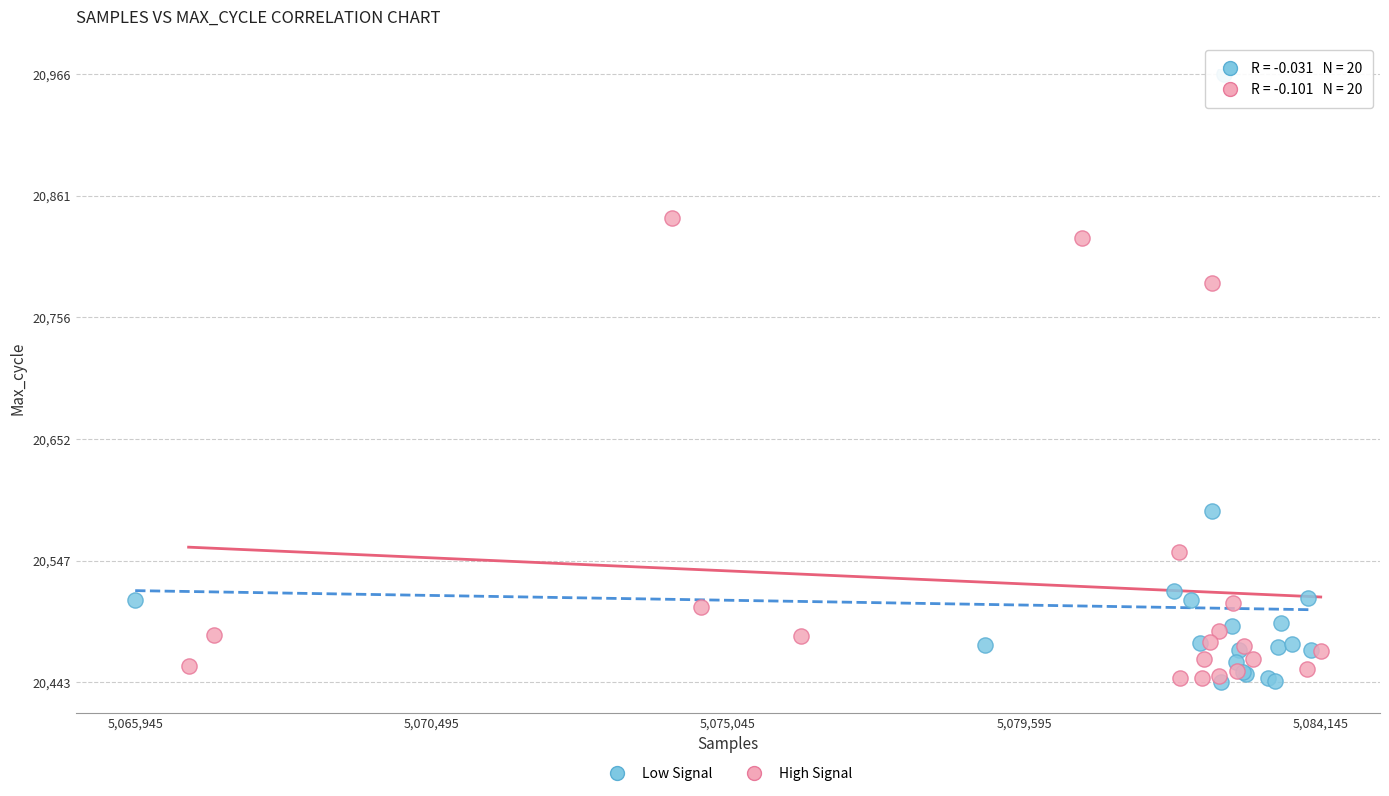

Which series contains the highest Y value?

Low Signal